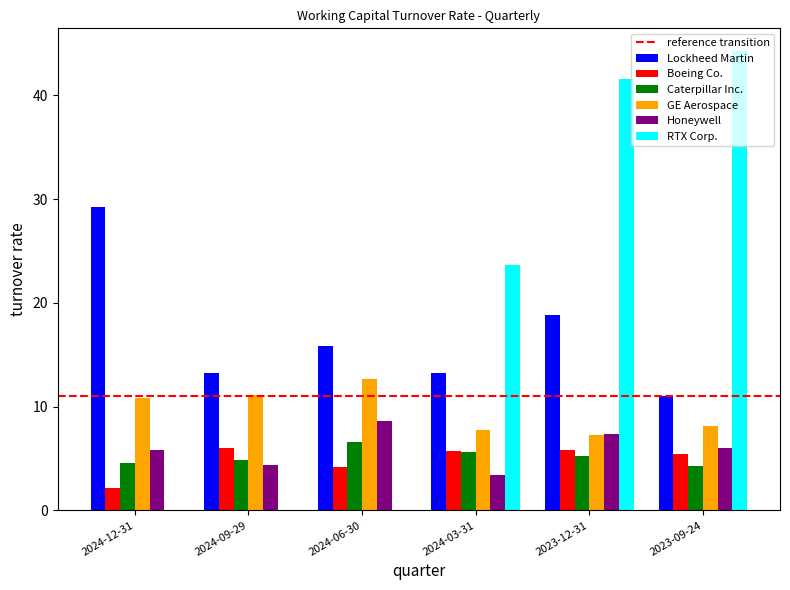

Which category has the highest value in the GE Aerospace series?

2024-06-30